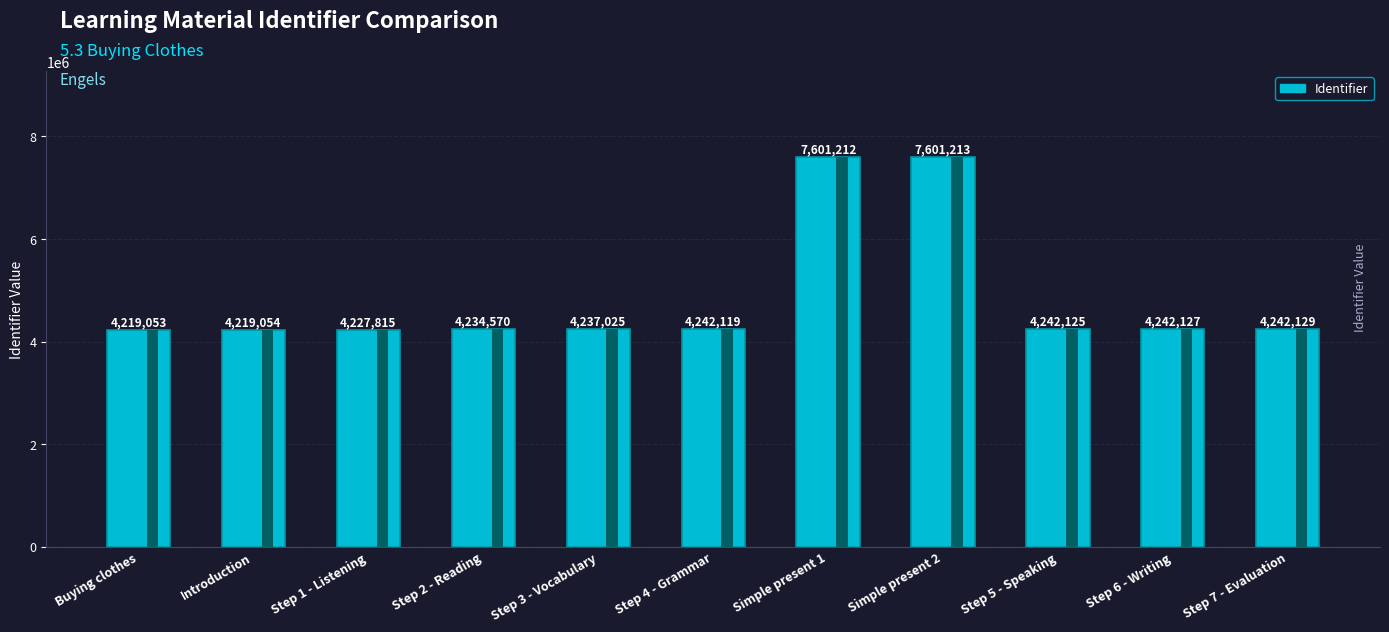

What is the difference between the maximum and second lowest values?

3382159